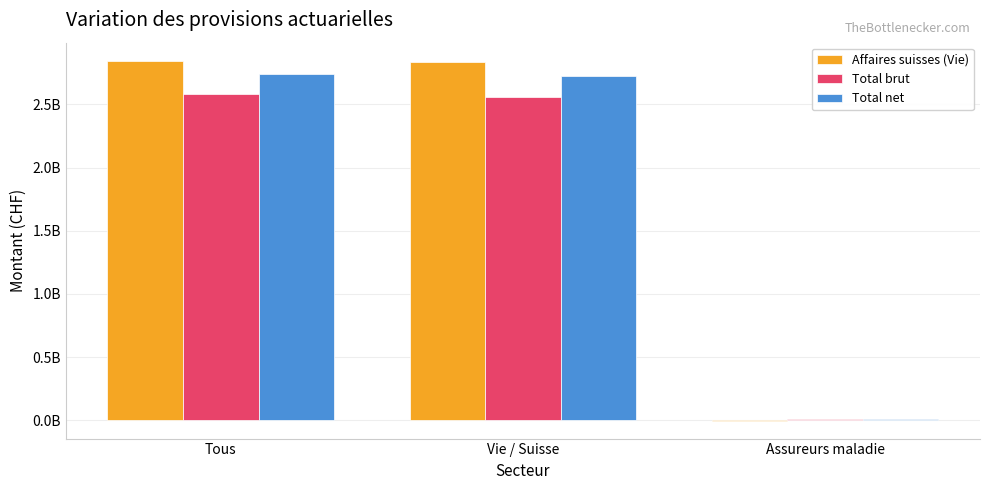

What is the label of the 3rd bar from the right?

Tous